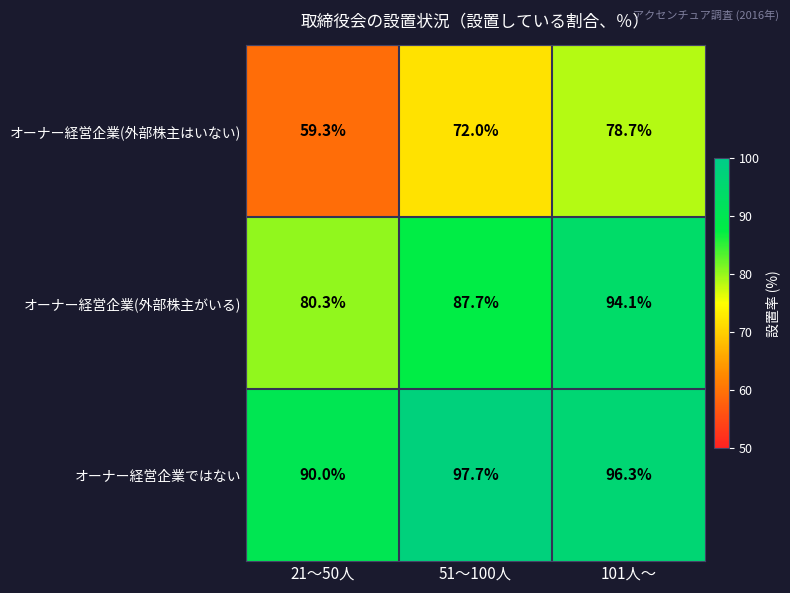

What is the total value across all series at 51～100人?

257.4